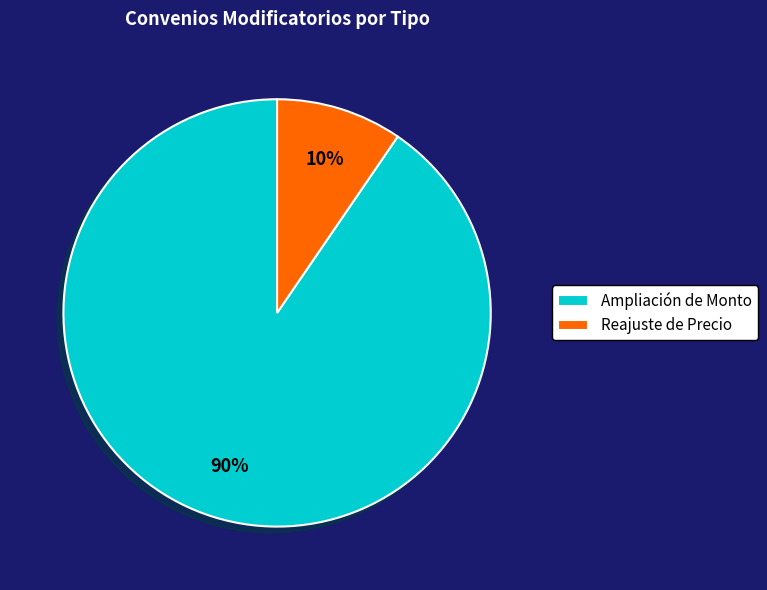

Is it true that Reajuste de Precio is 15% of the pie?

False